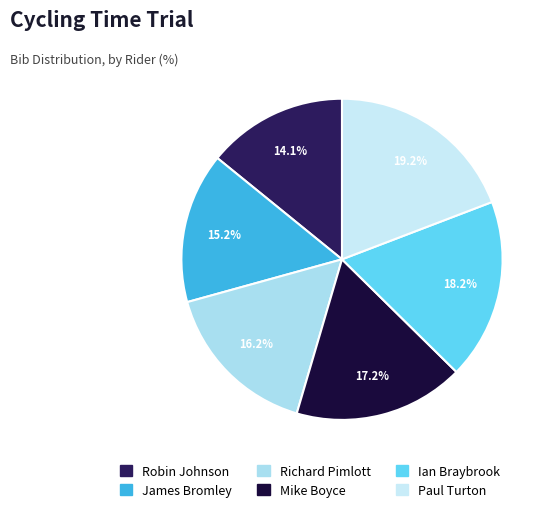

Count the number of slices in the pie.

6